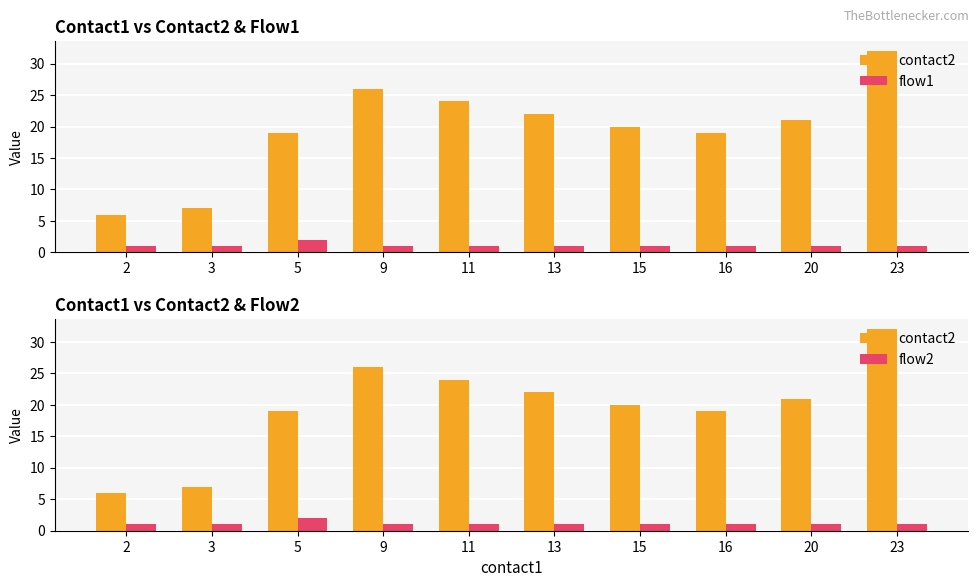

At which category is the sum across all series the highest?

23